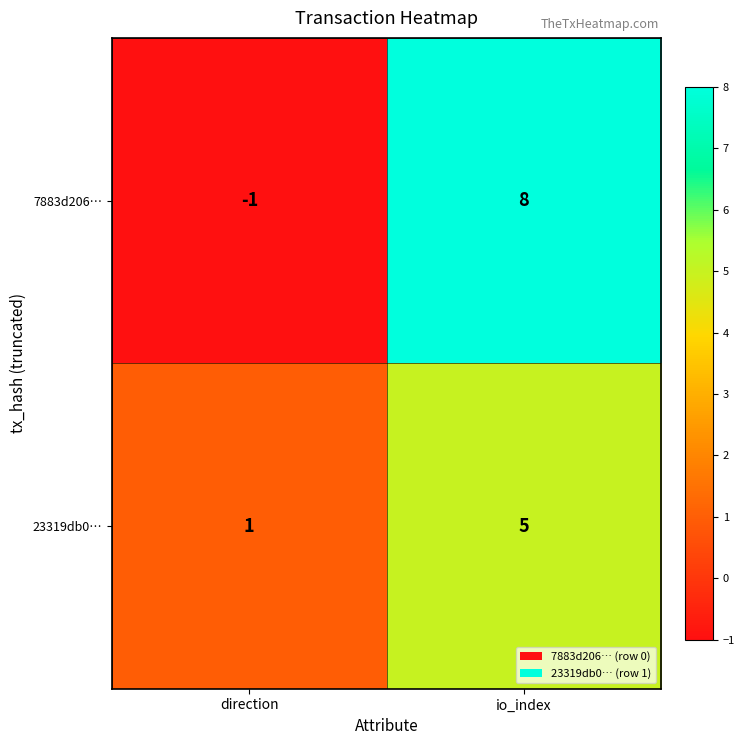

Which category has the highest value in the 23319db0… series?

io_index